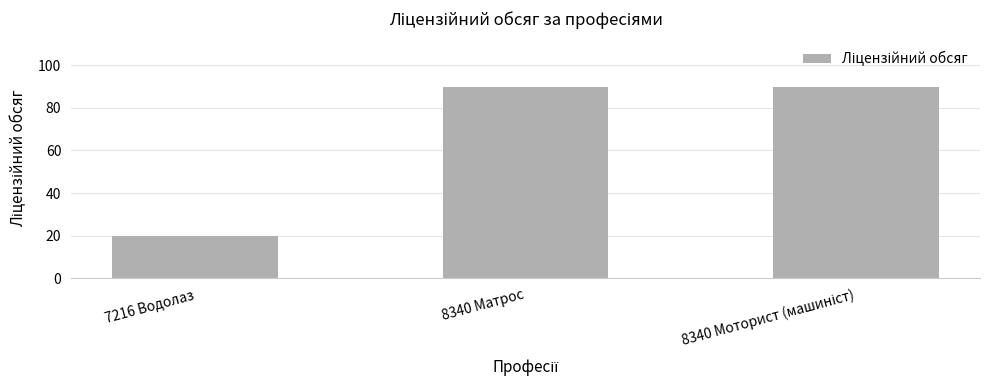

What is the sum of all values?

200